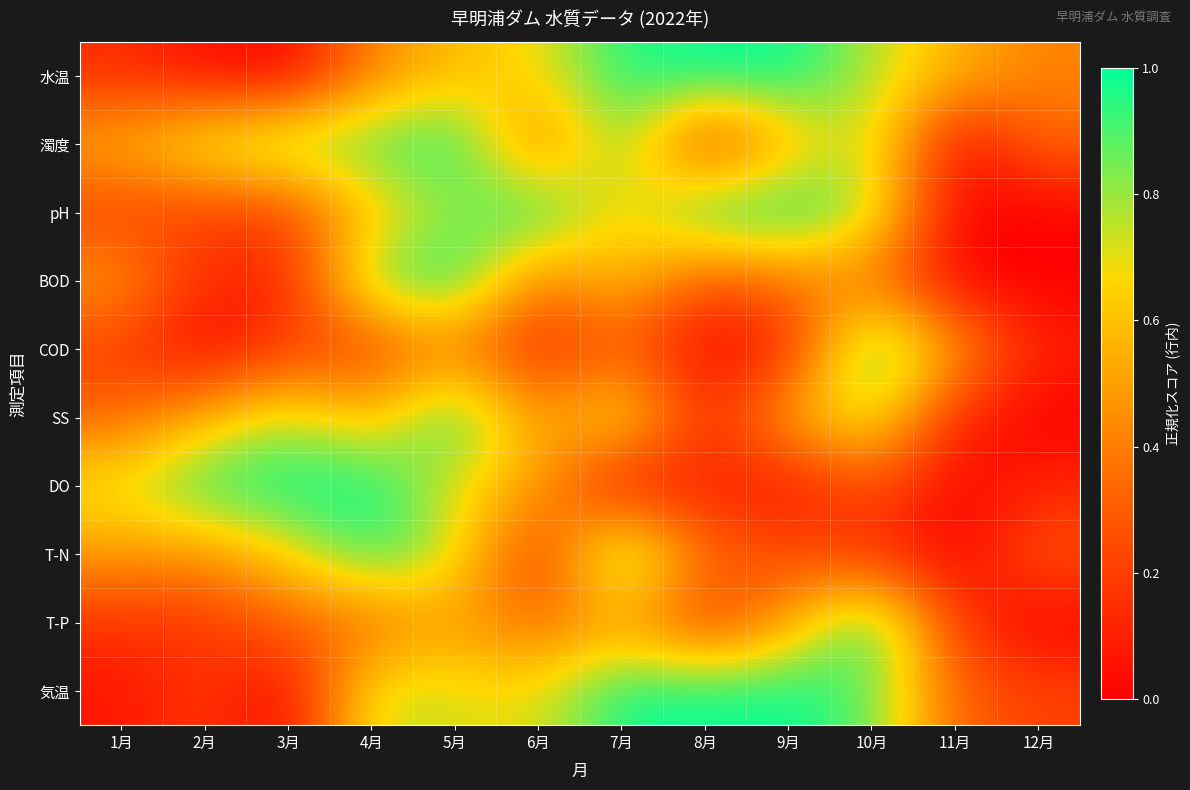

Which label corresponds to the smallest value in the chart?

3月